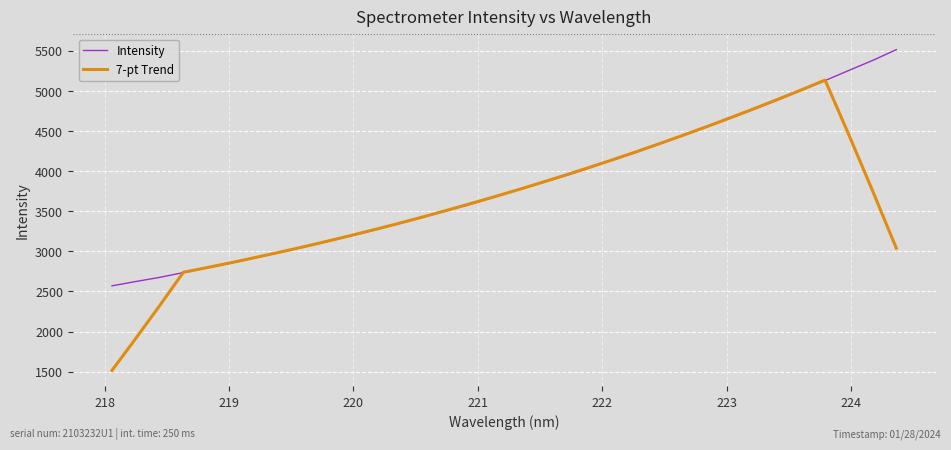

List the series in order of their peak value, highest first.

Intensity, 7-pt Trend